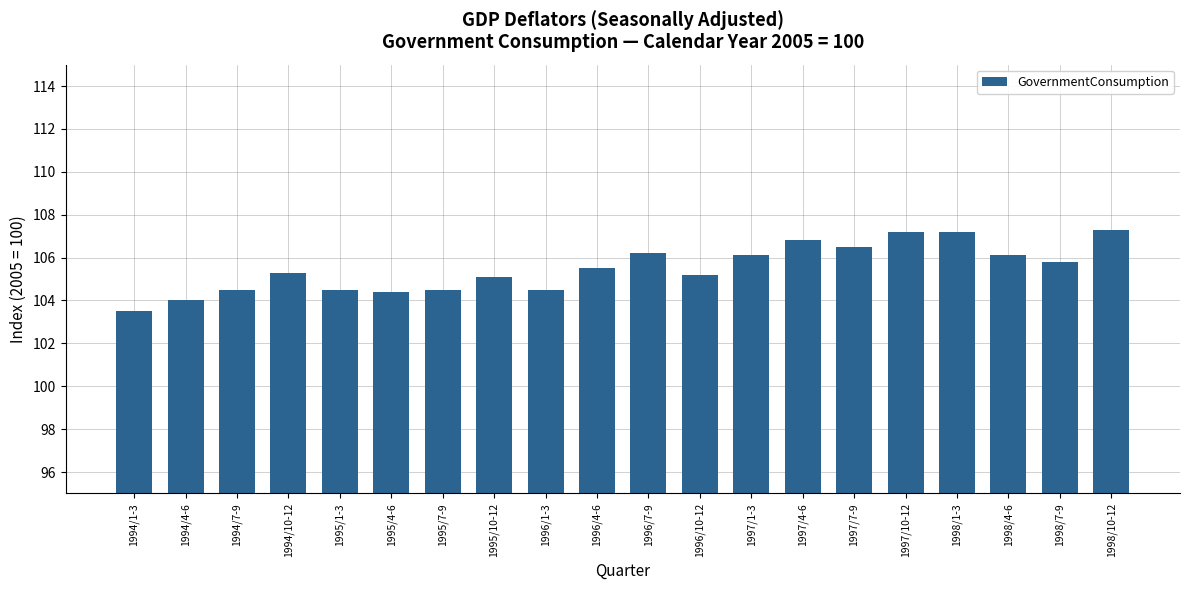

What is the minimum value shown in the chart?

103.5